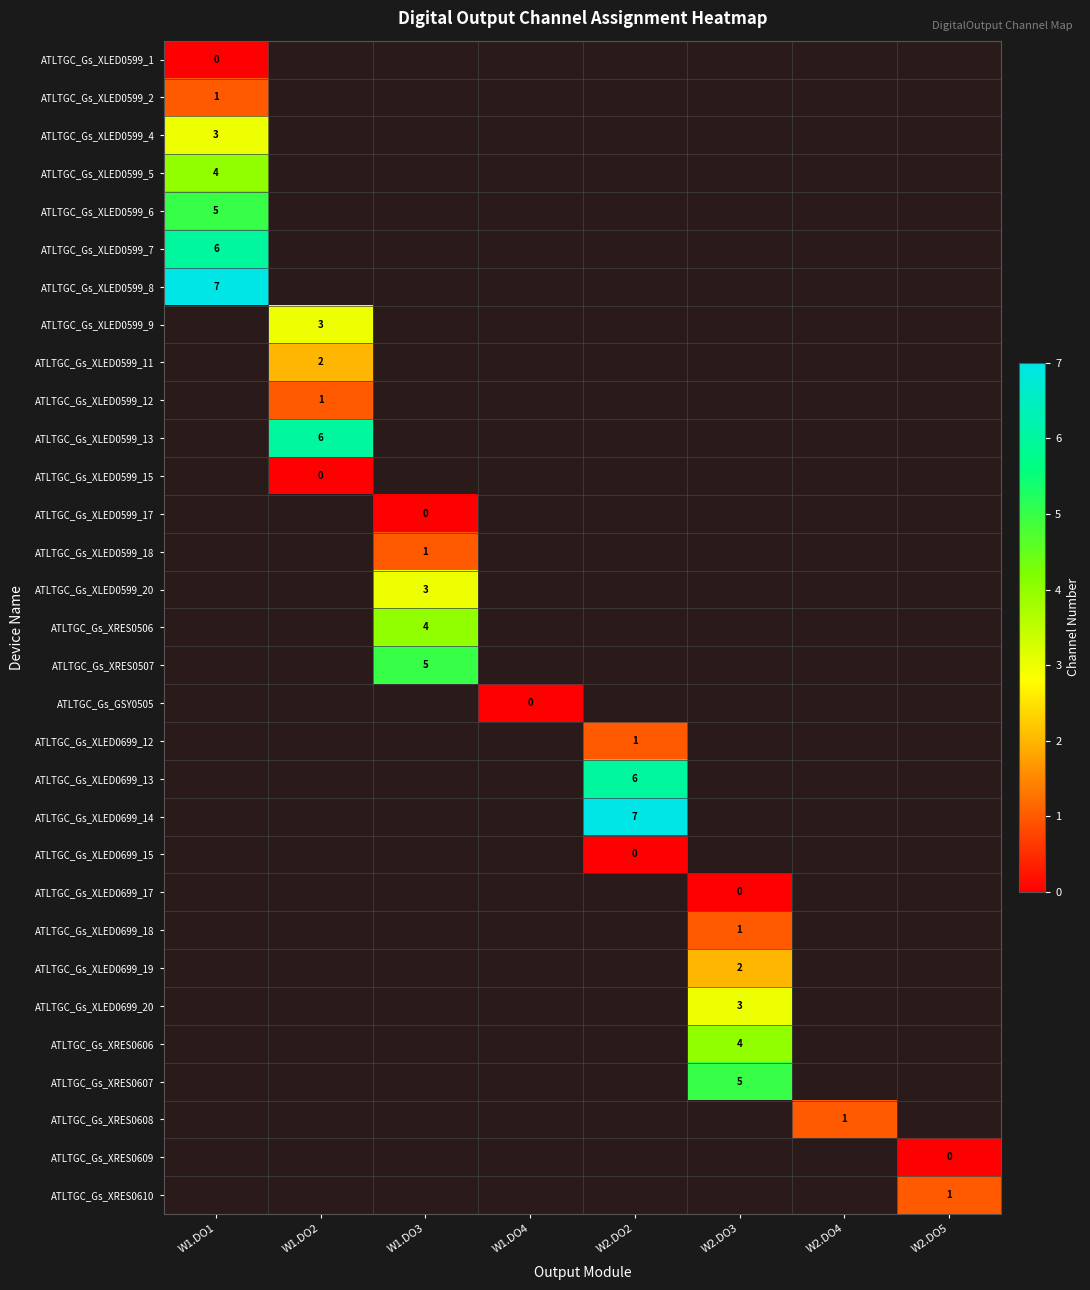

Is the value of ATLTGC_Gs_XLED0599_4 at W1.DO1 greater than the value of ATLTGC_Gs_XLED0699_15 at W2.DO2?

Yes